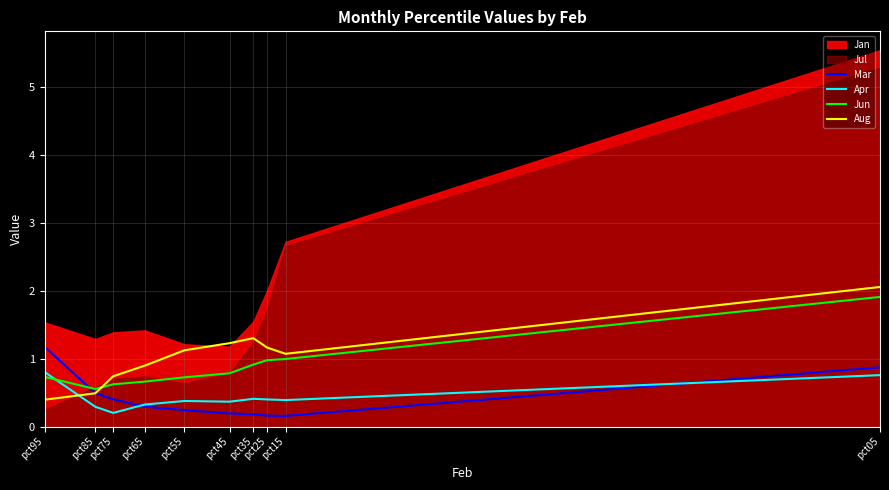

Between which two adjacent categories do Mar and Aug first intersect?

pct85 and pct75